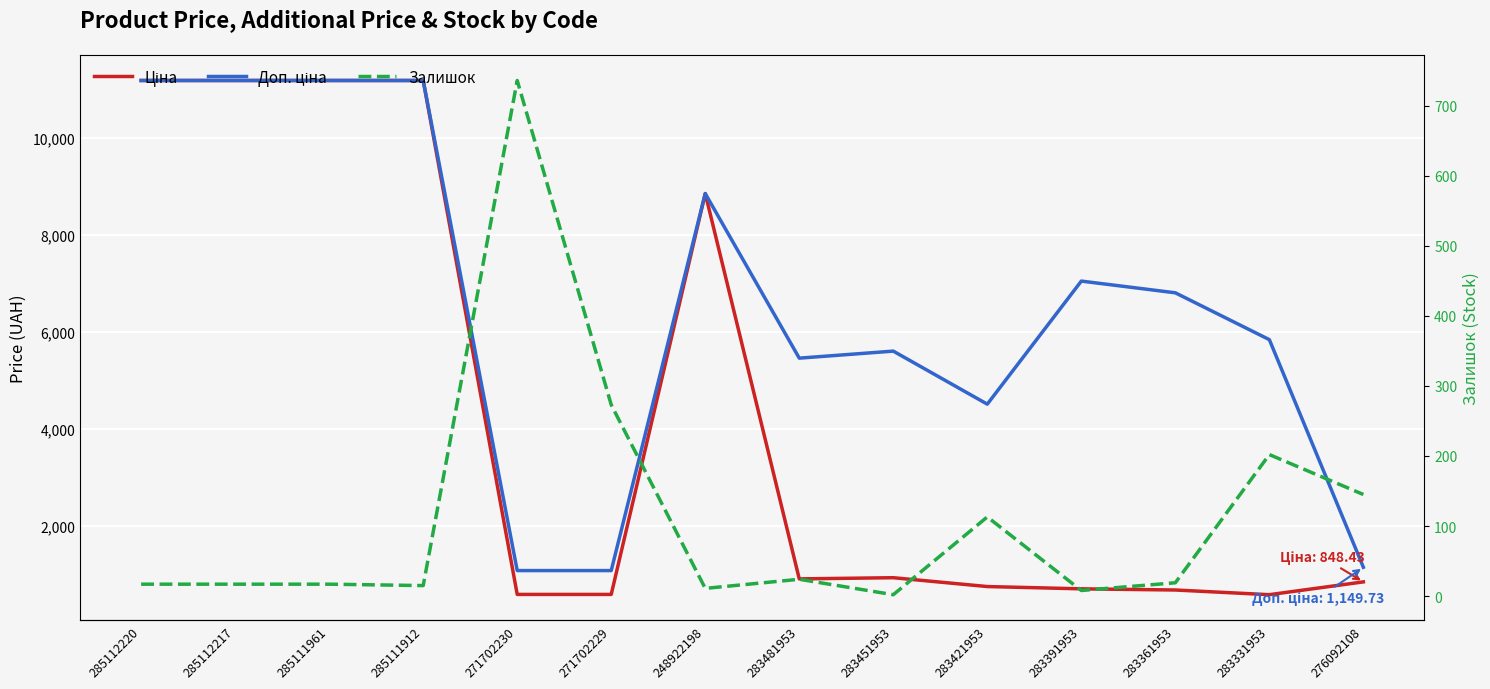

What is the difference between the second highest and second lowest values in the Доп. ціна series?

10106.5